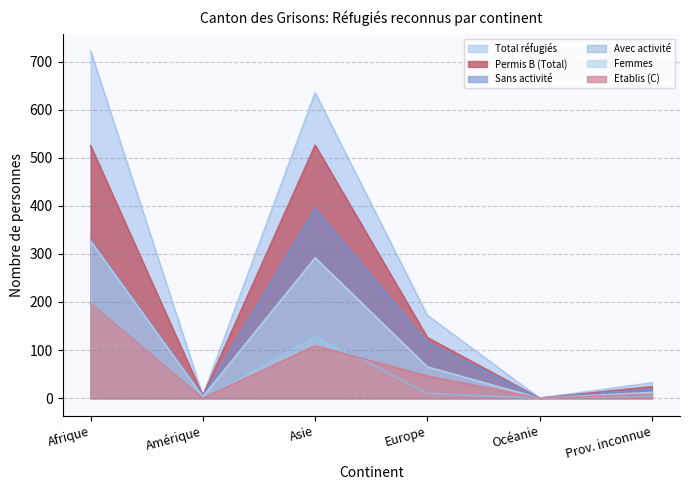

Reading left to right, transcribe all the data shown in this chart.

Total réfugiés: 722	5	635	172	0	32
Permis B (Total): 525	5	526	126	0	24
Sans activité: 329	4	394	116	0	19
Avec activité: 196	1	132	10	0	5
Femmes: 327	3	292	65	0	12
Etablis (C): 197	0	109	46	0	8